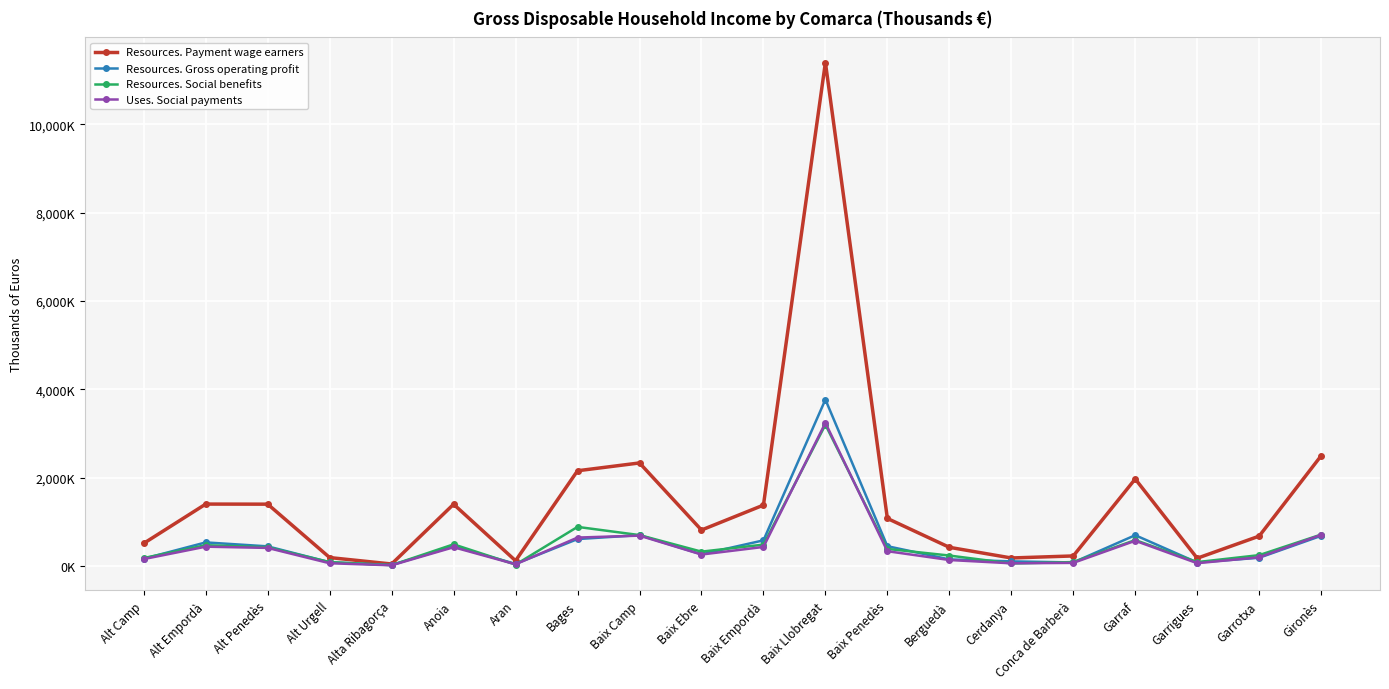

Reading left to right, extract all data points from this chart.

Resources. Payment wage earners: 511686	1400611	1398521	189173	43805	1397026	117724	2154865	2331879	812672	1376938	11397658	1075377	421702	180170	226203	1968856	174310	675001	2493661
Resources. Gross operating profit: 163378	532912	443294	83597	21655	441874	46534	608306	697439	263581	579036	3766796	446892	148220	102999	79236	695935	77736	185157	681759
Resources. Social benefits: 178884	469872	422825	85941	17454	489148	30053	884110	698490	323469	482231	3197243	385348	235279	55713	87461	585537	86803	244419	710189
Uses. Social payments: 155101	436184	407974	60651	14429	423507	37032	642409	686019	258164	429913	3239428	333692	134135	59697	69490	569731	61683	196064	704010